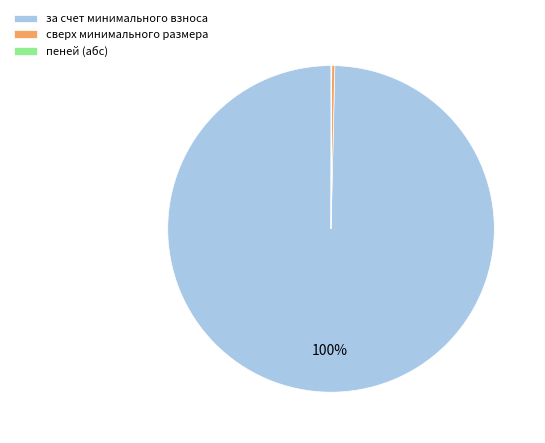

To the nearest percent, what is the average slice percentage?

33%